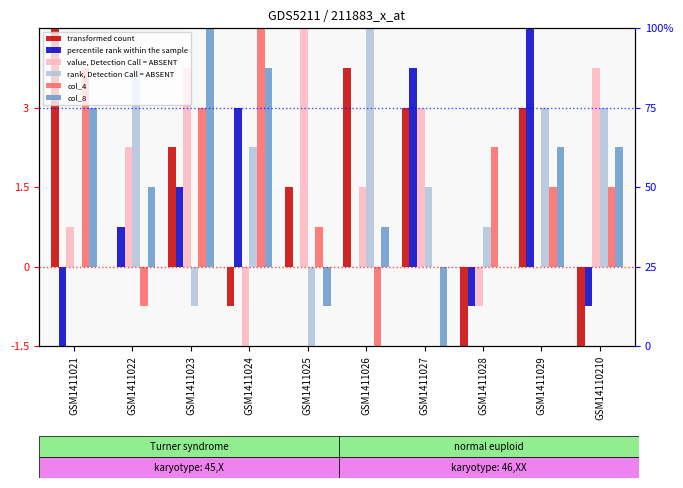

At how many categories does at least one series exceed 1?

10